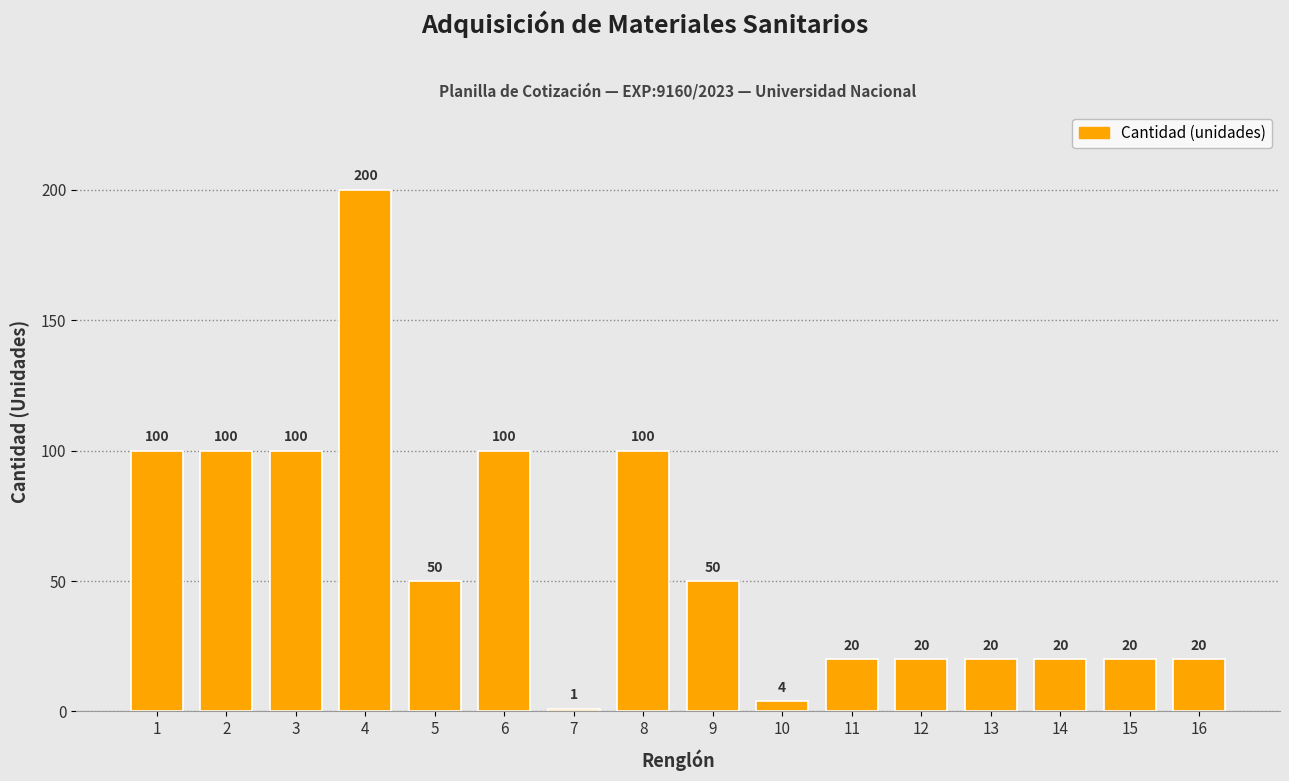

What value does the data have at 8, to the nearest 50?

100